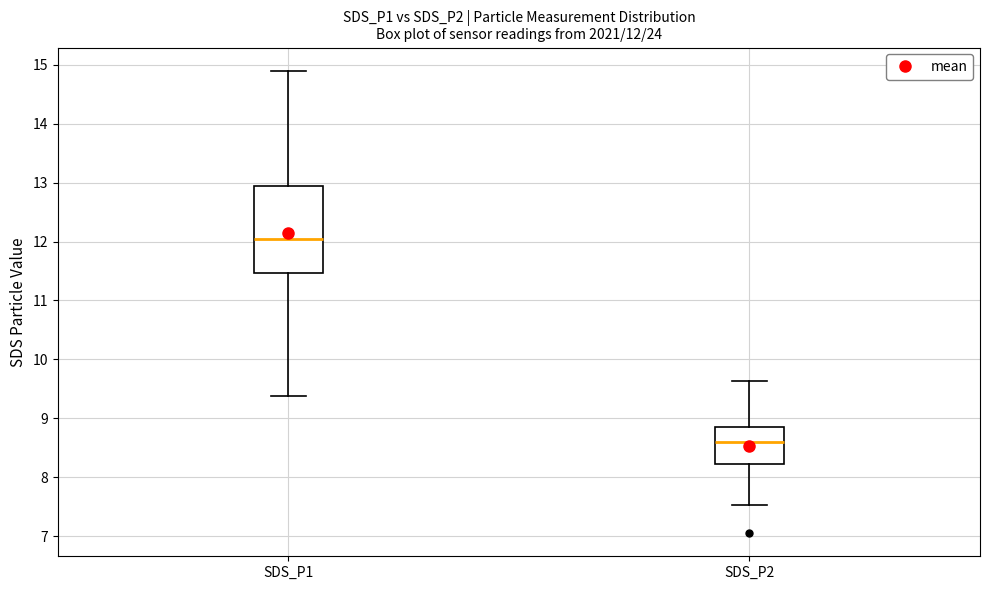

Which box's median line is the highest?

SDS_P1